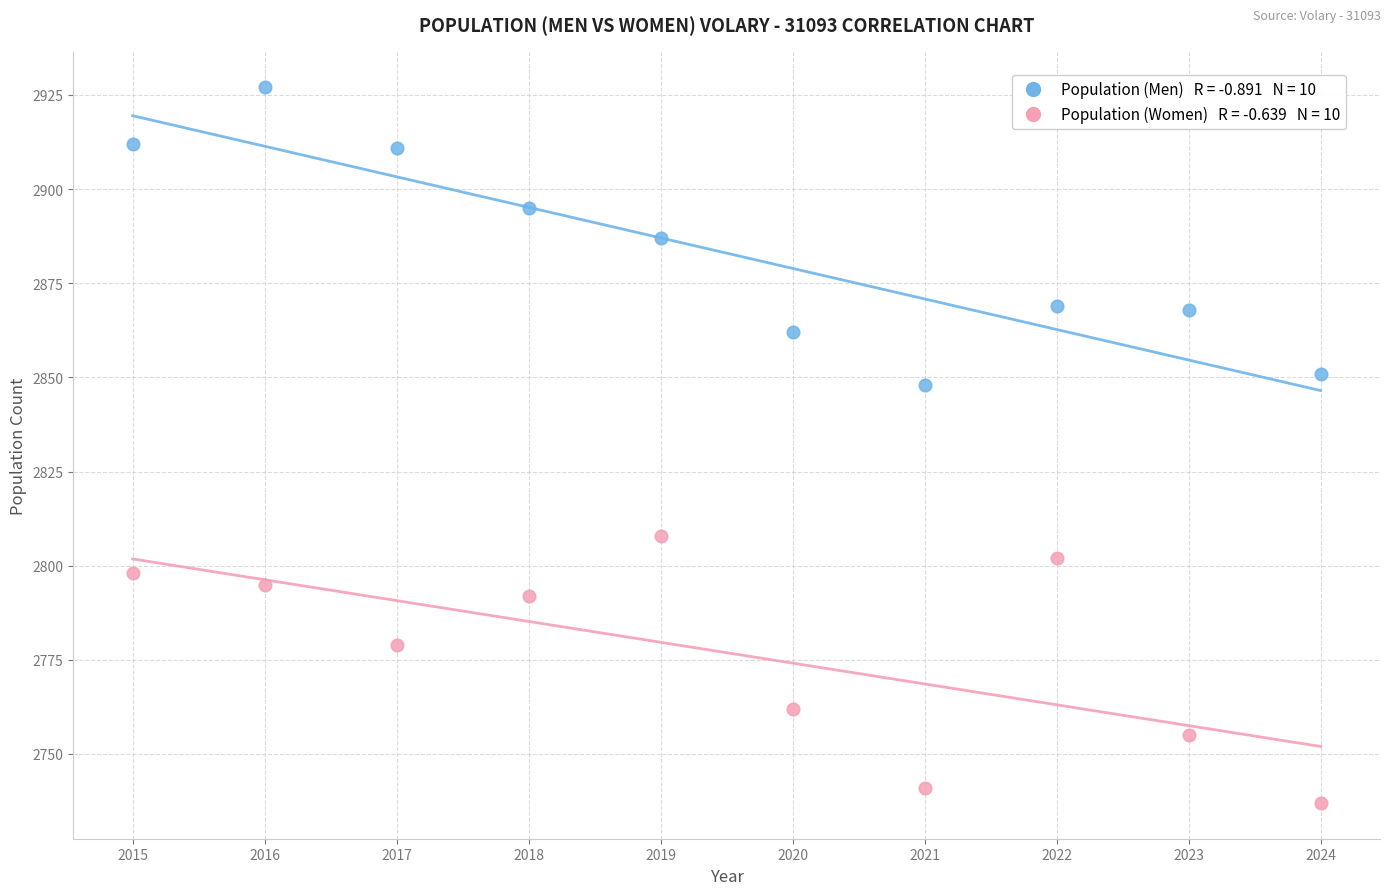

Across all data points, what is the range of Y values (max minus min)?

190